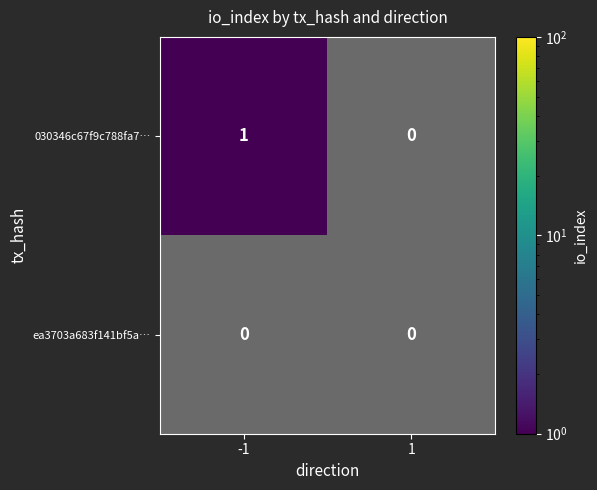

How many data points in 030346c67f9c788fa7… are less than 1?

1